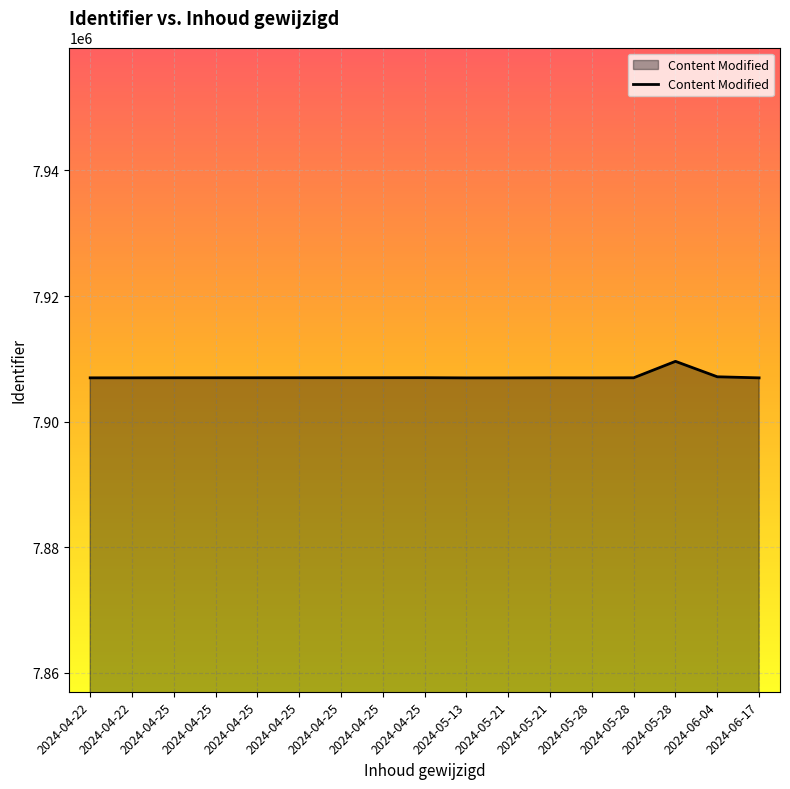

What is the ratio of the value at 2024-05-28 to the value at 2024-05-21?

1.0